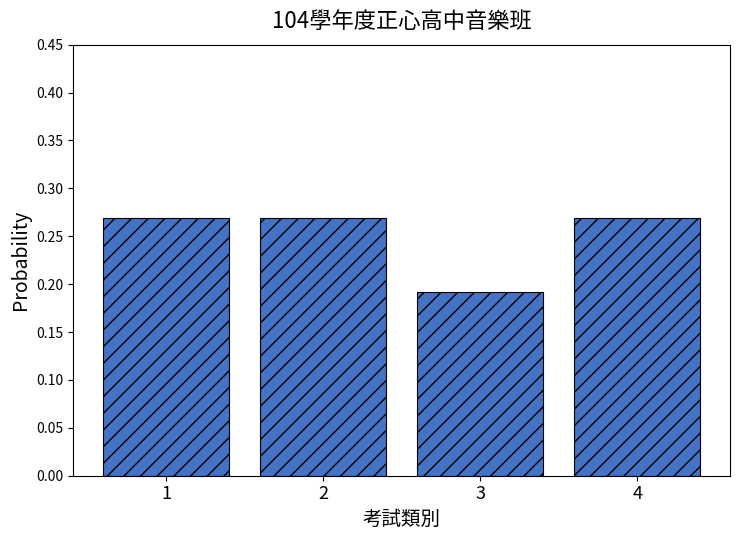

What is the change in value from 3 to 4?

+0.1